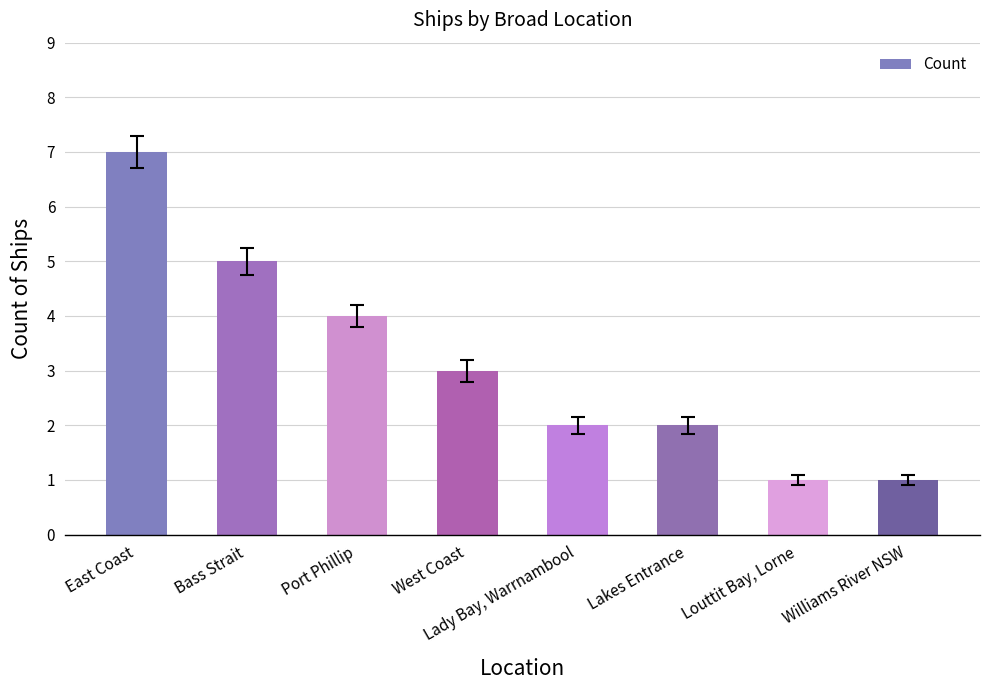

What position from the right is Louttit Bay, Lorne?

2